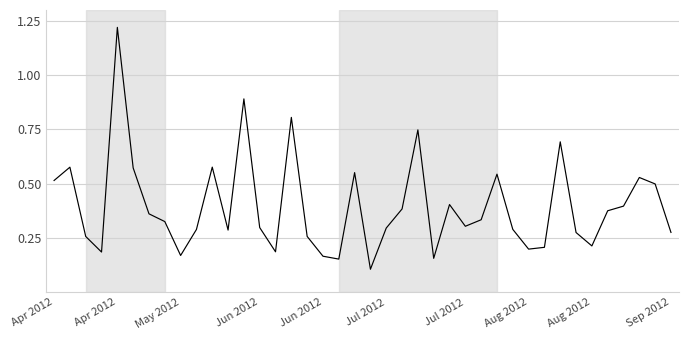

Does the chart display data point markers on the line(s)?

No